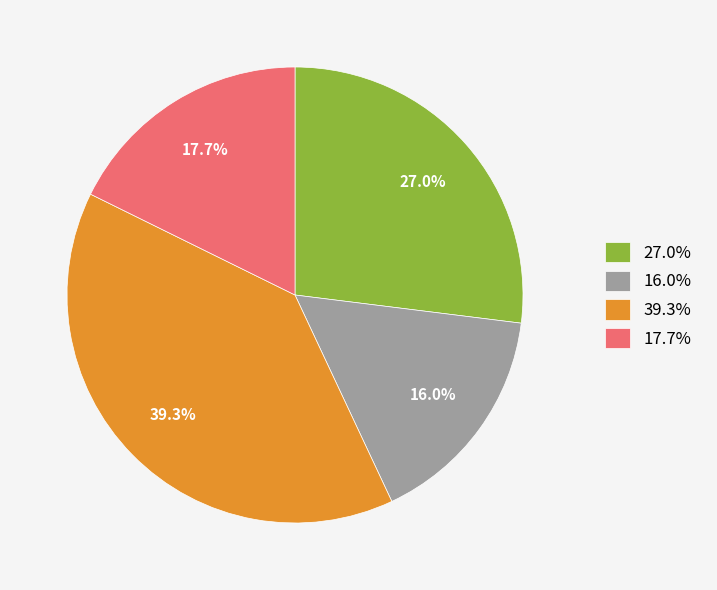

Which category has the biggest portion of the pie?

39.3%